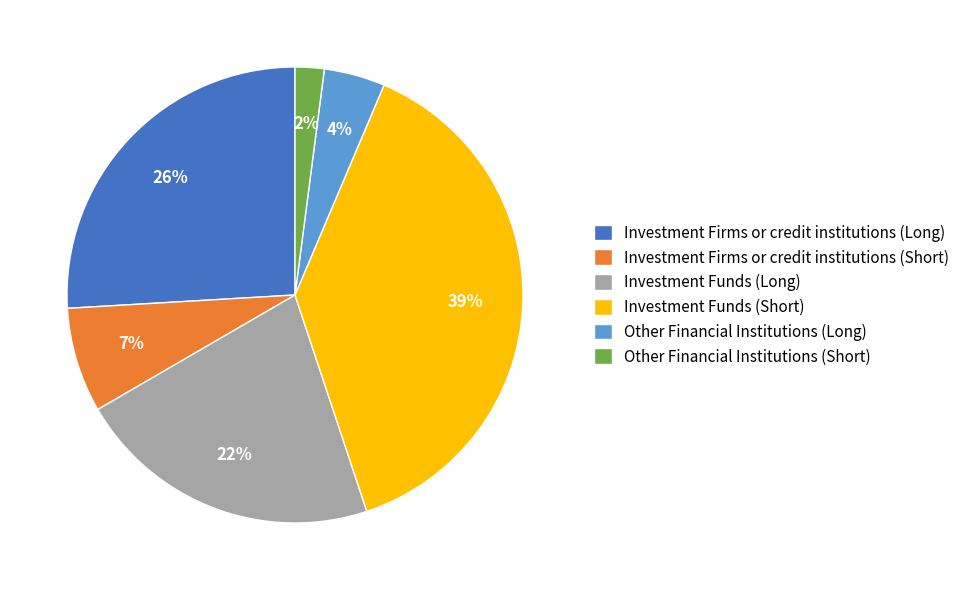

Between Investment Funds (Long) and Investment Firms or credit institutions (Long), which is larger?

Investment Firms or credit institutions (Long)